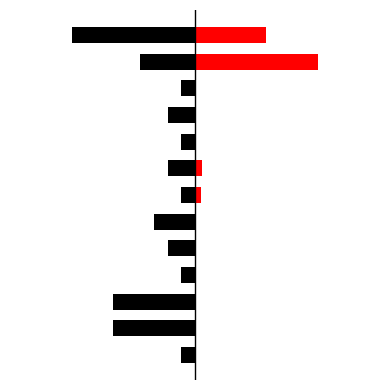

At how many categories does at least one series exceed 2?

2